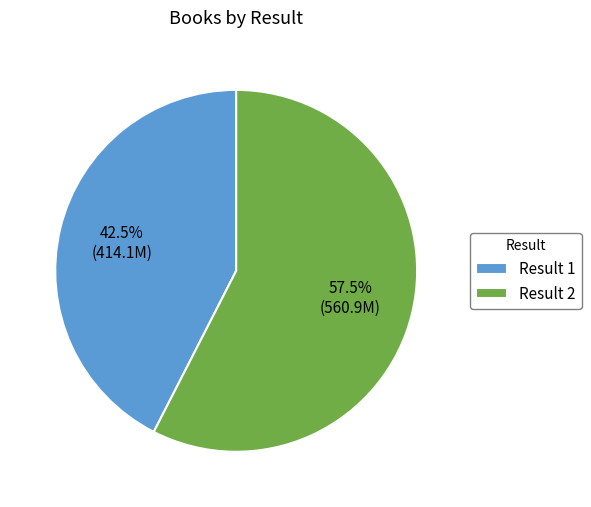

Which category has the smallest portion of the pie?

Result 1